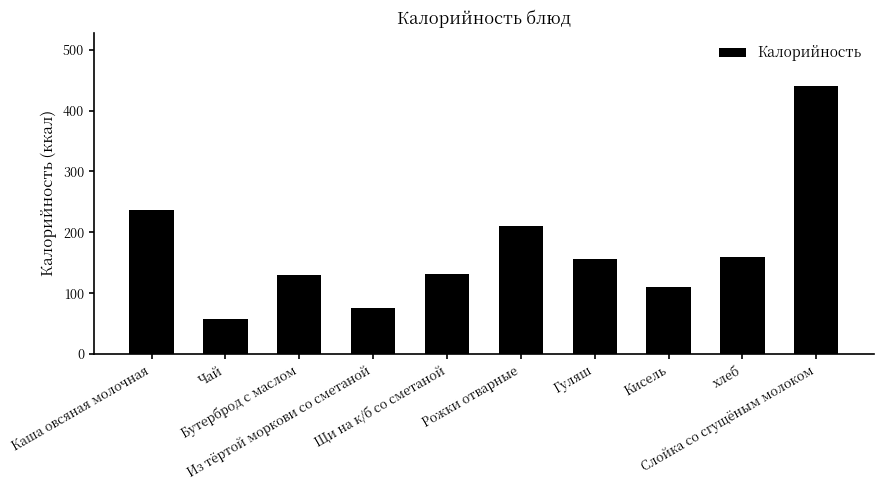

Reading left to right, transcribe all the data shown in this chart.

237	58	129	76	132	210	156	110	160	440